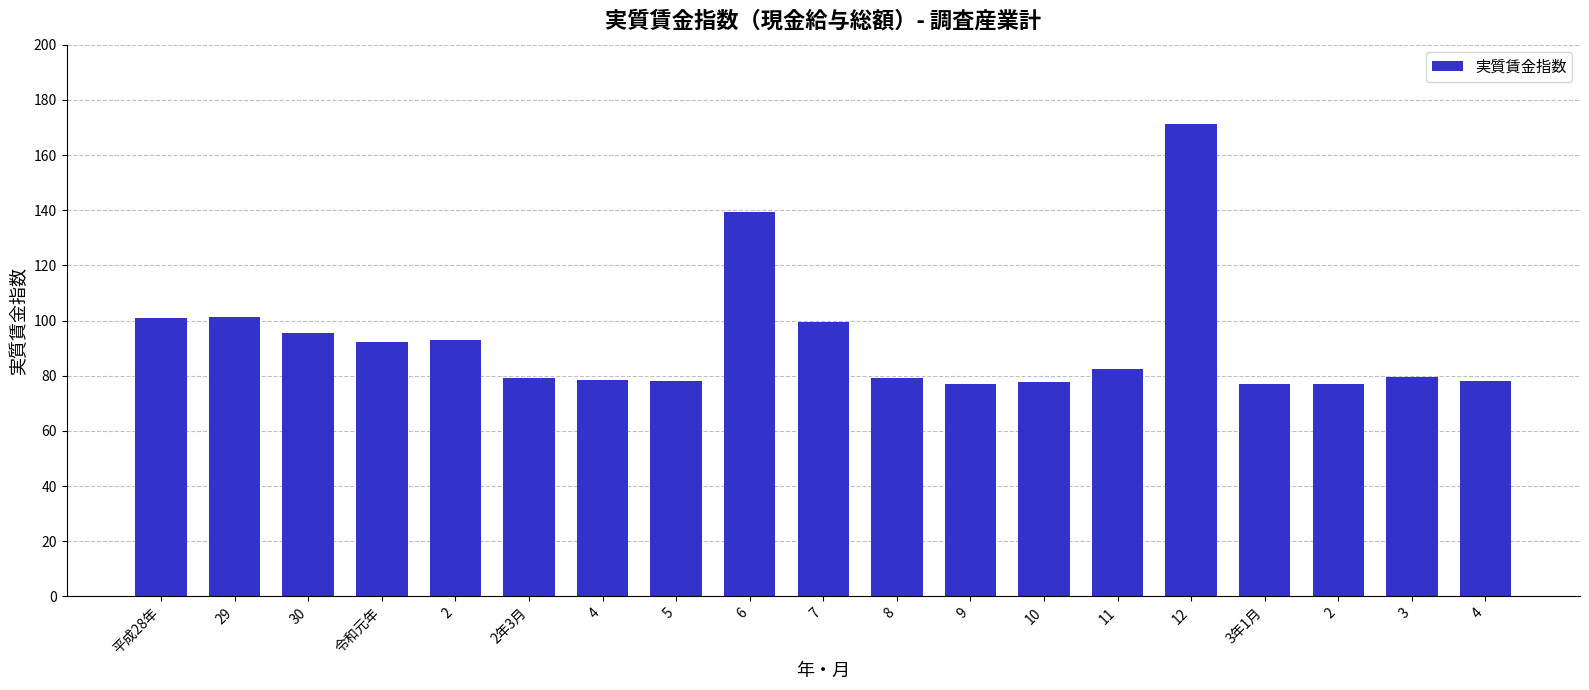

Are the bars horizontal?

No